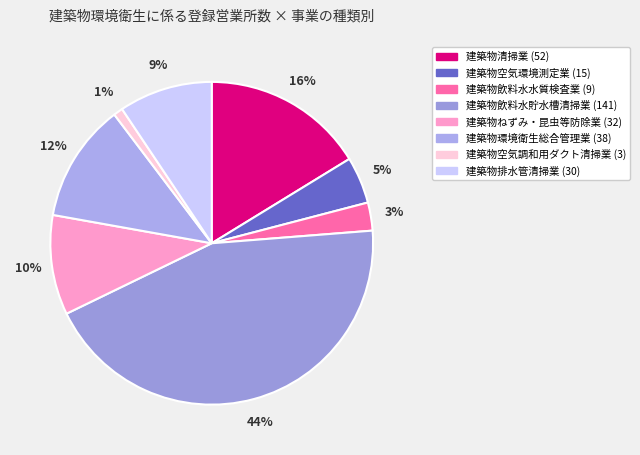

Which category has the smallest portion of the pie?

建築物空気調和用ダクト清掃業